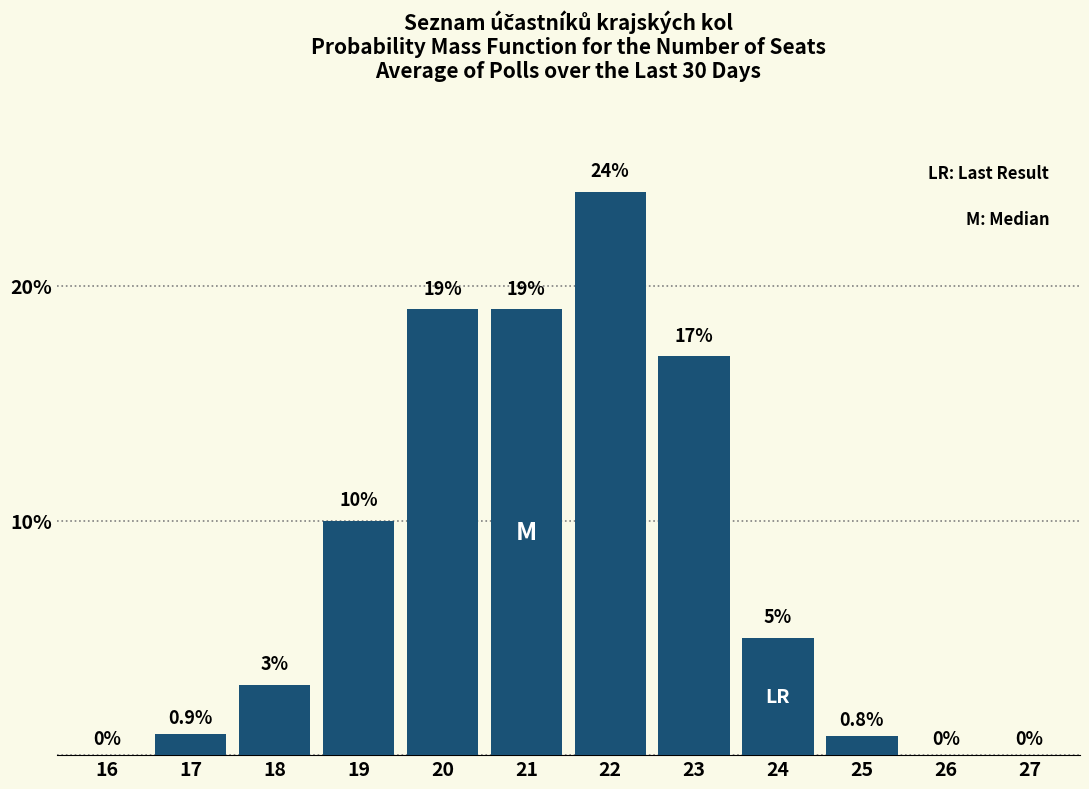

Reading left to right, what are all the values shown in this chart?

16=0.0	17=0.9	18=3.0	19=10.0	20=19.0	21=19.0	22=24.0	23=17.0	24=5.0	25=0.8	26=0.0	27=0.0